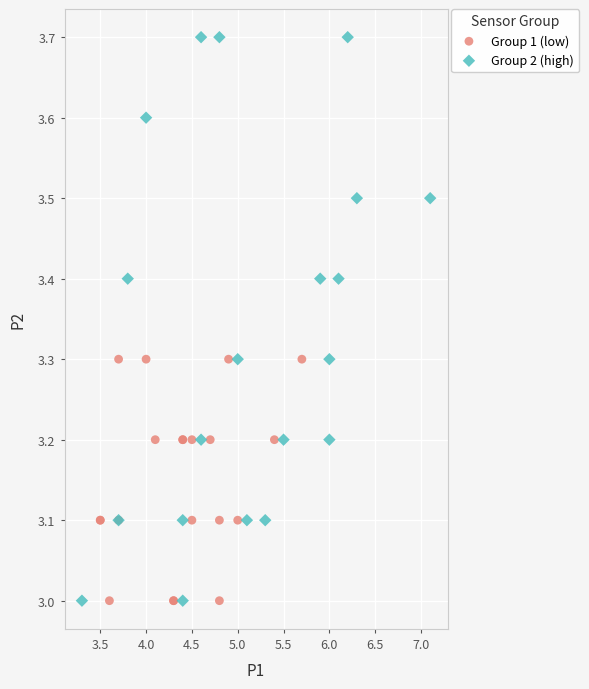

Which series has the largest Y range (max minus min)?

Group 2 (high)